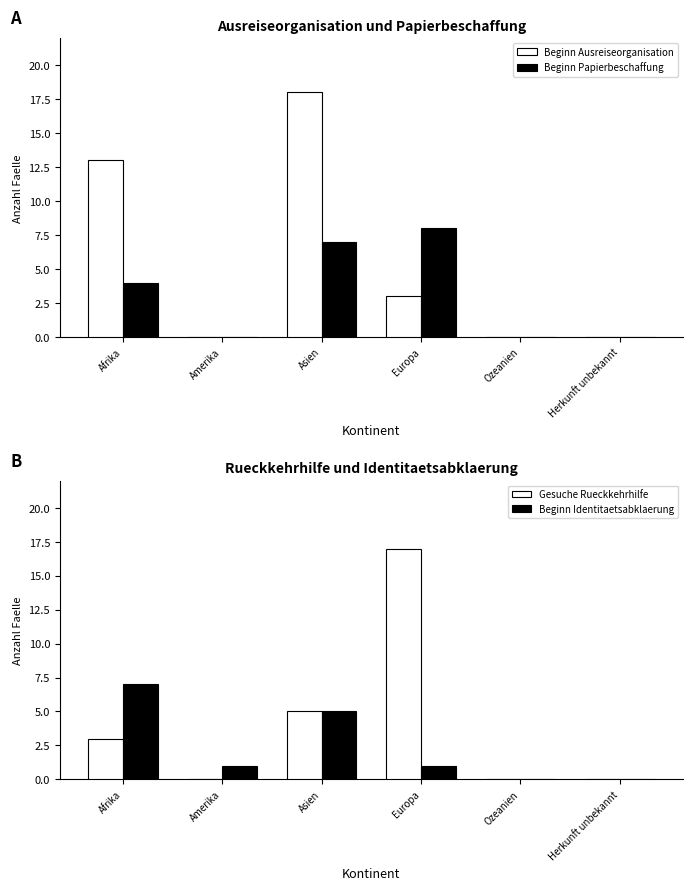

At which label is Beginn Identitaetsabklaerung closest to 3?

Amerika